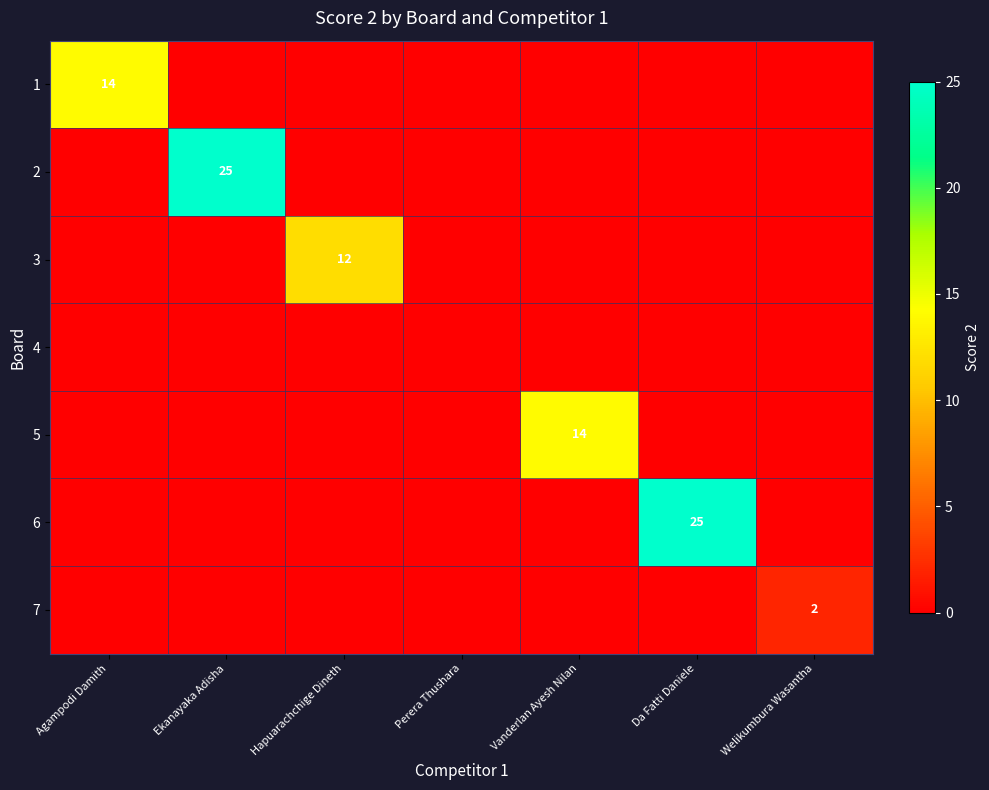

True or false: 1 has a value of 6 at Agampodi Damith.

False